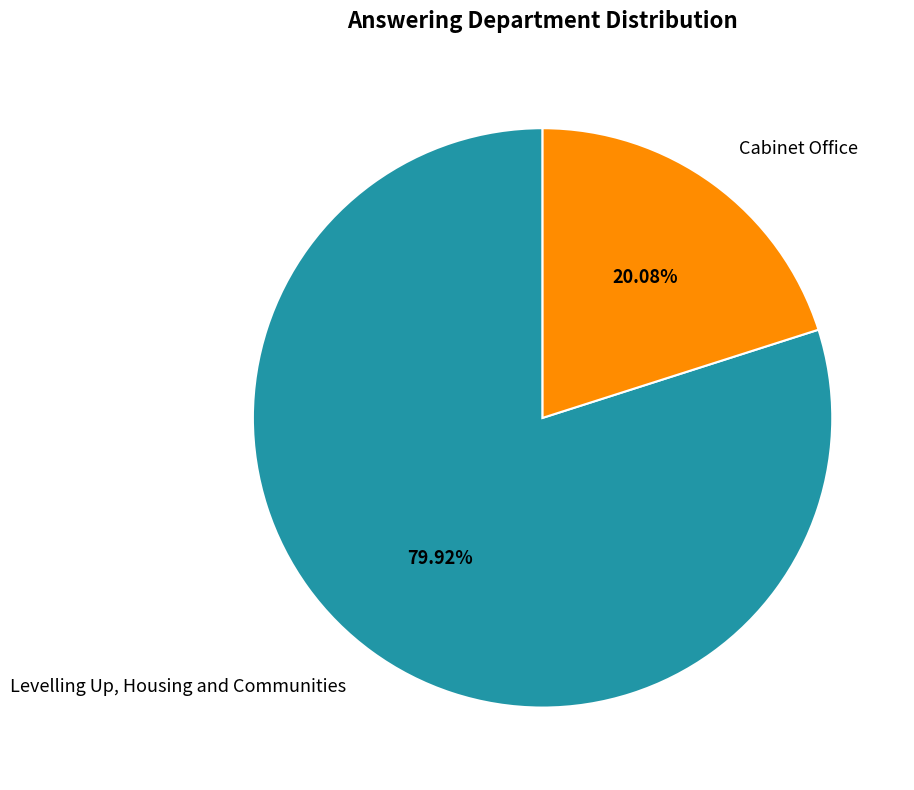

What is the smallest slice in the pie chart?

Cabinet Office